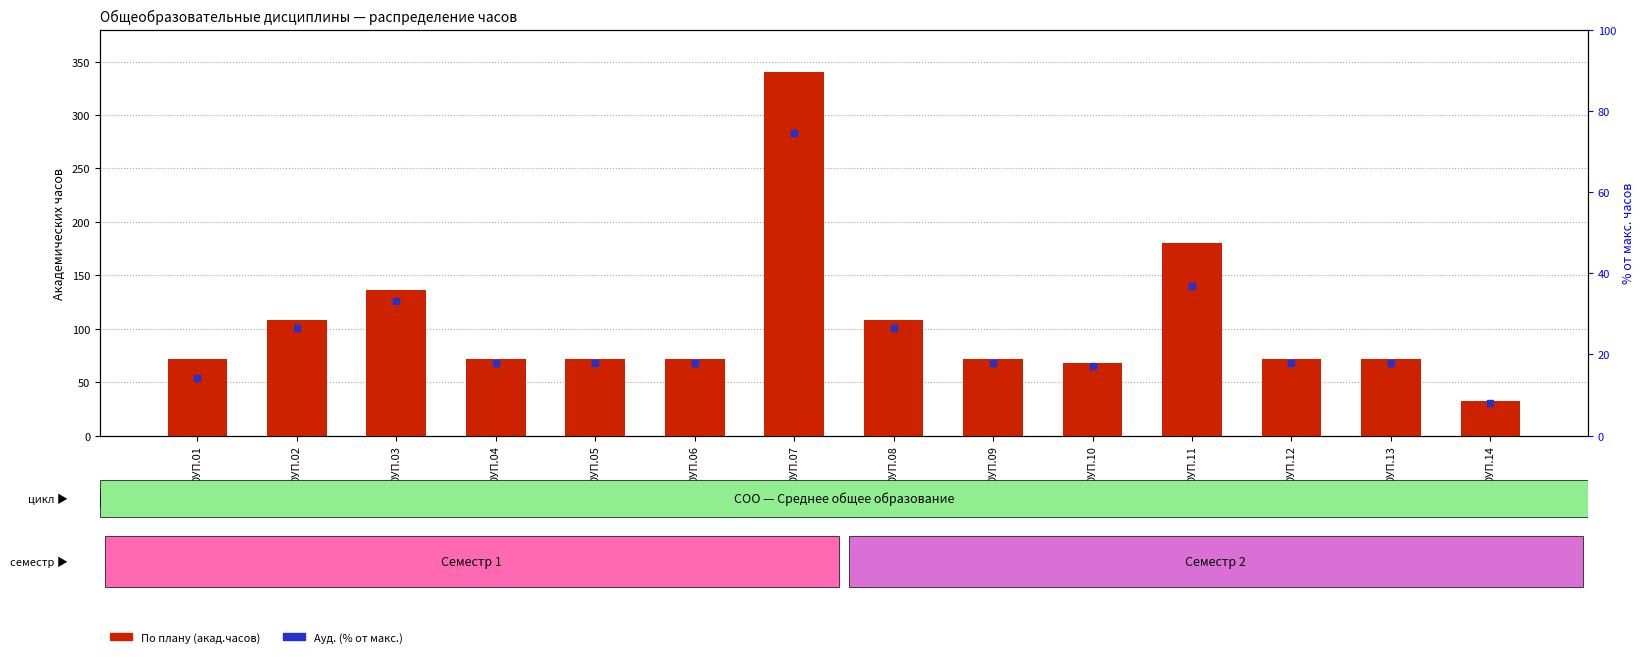

Which series has the widest spread of Y values?

По плану (акад.часов)